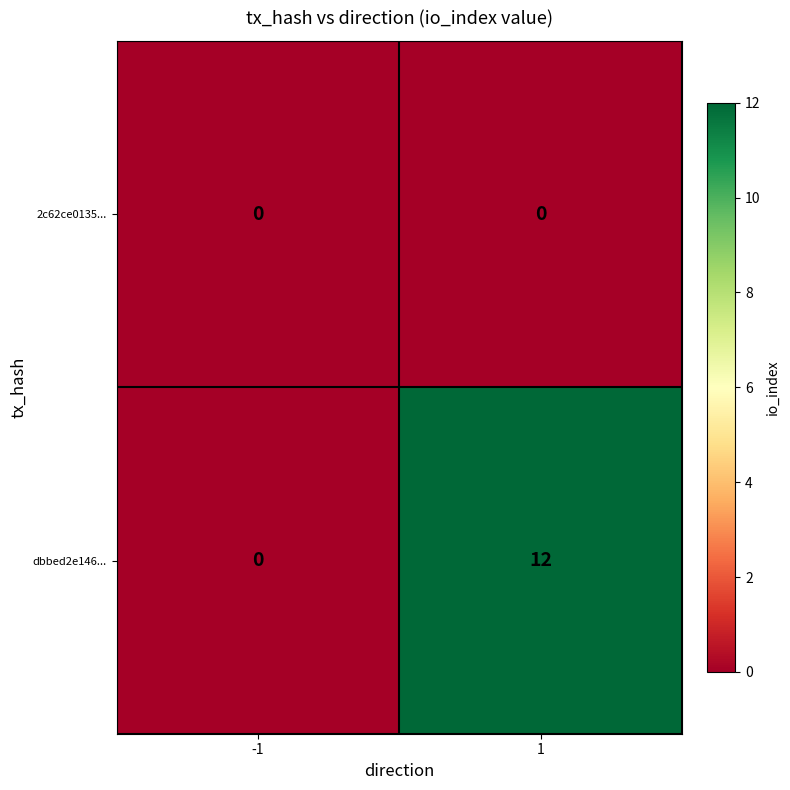

What is the difference between the maximum and minimum values in the dbbed2e146... series?

12